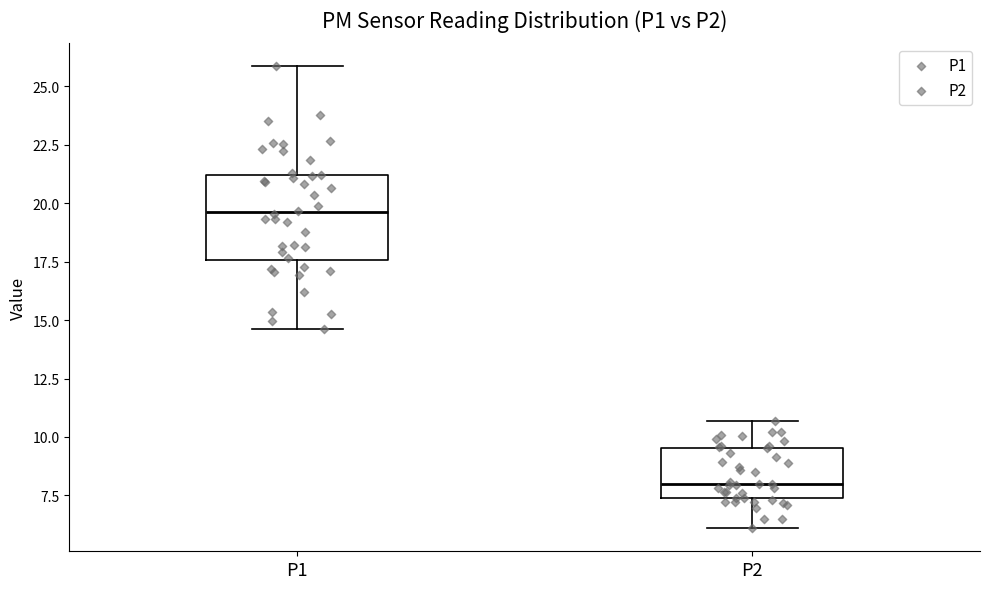

Which box has the highest median line?

P1